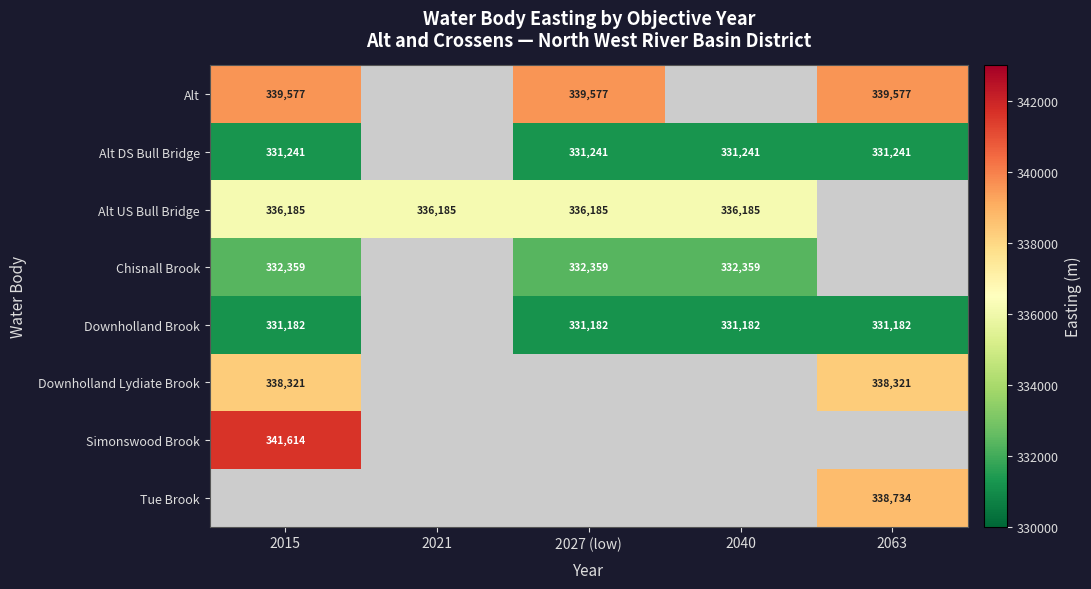

The value of Alt US Bull Bridge at 2040 is 87076. True or false?

False